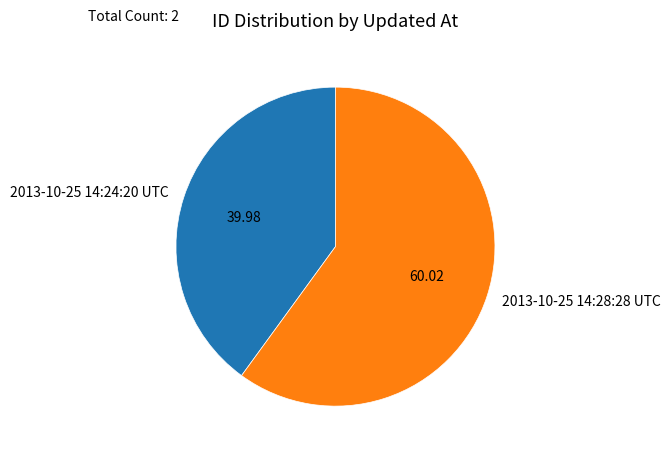

Rank the categories by value from highest to lowest.

2013-10-25 14:28:28 UTC, 2013-10-25 14:24:20 UTC